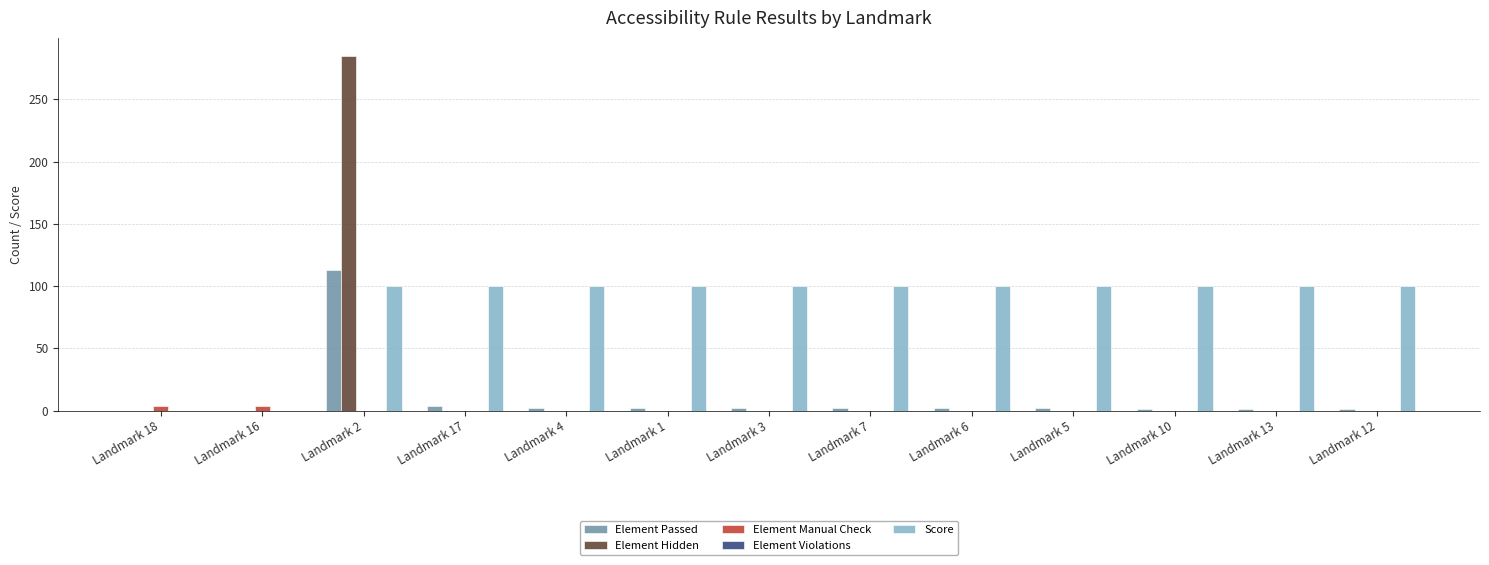

What is the sum of all Element Passed values?

132